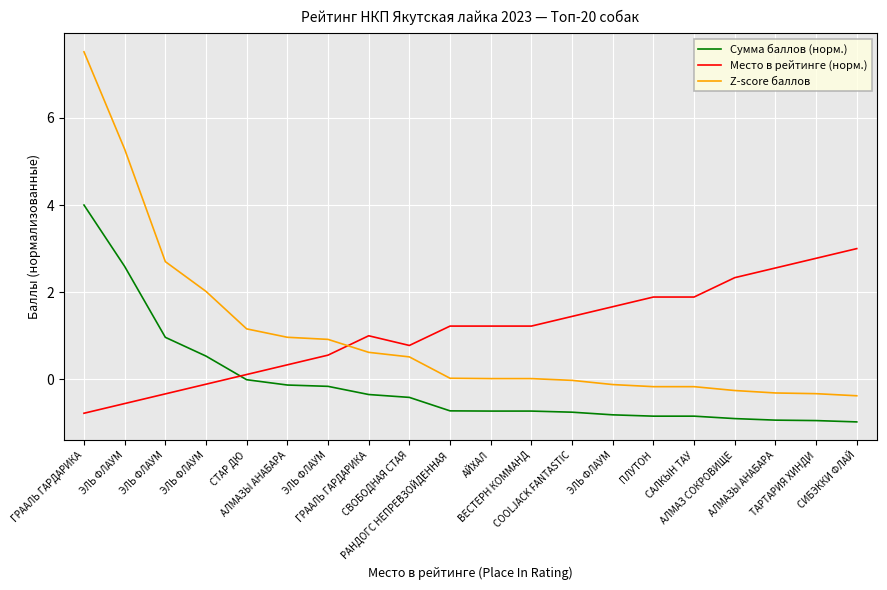

Rank the categories by Место в рейтинге (норм.) value from highest to lowest.

СИБЭККИ ФЛАЙ, ТАРТАРИЯ ХИНДИ, АЛМАЗЫ АНАБАРА, АЛМАЗ СОКРОВИЩЕ, ПЛУТОН, САЛКЫН ТАУ, ЭЛЬ ФЛАУМ, COOLJACK FANTASTIC, РАНДОГС НЕПРЕВЗОЙДЕННАЯ, АЙХАЛ, ВЕСТЕРН КОММАНД, ГРААЛЬ ГАРДАРИКА, СВОБОДНАЯ СТАЯ, ЭЛЬ ФЛАУМ, АЛМАЗЫ АНАБАРА, СТАР ДЮ, ЭЛЬ ФЛАУМ, ЭЛЬ ФЛАУМ, ЭЛЬ ФЛАУМ, ГРААЛЬ ГАРДАРИКА